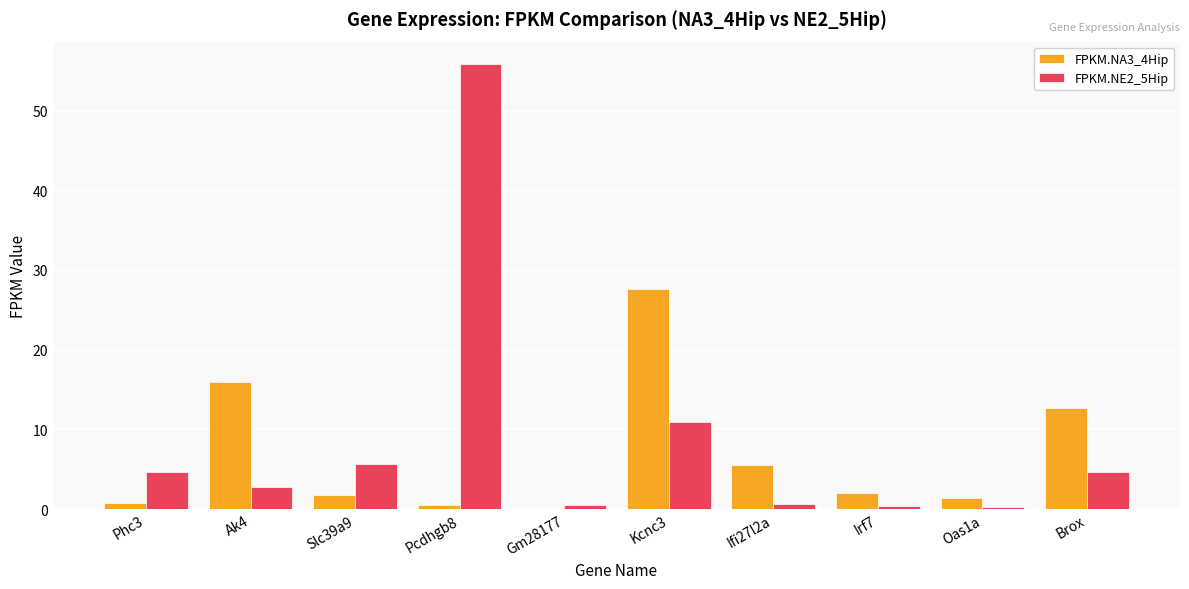

The FPKM.NA3_4Hip series shows 1.7 at Slc39a9. True or false?

True